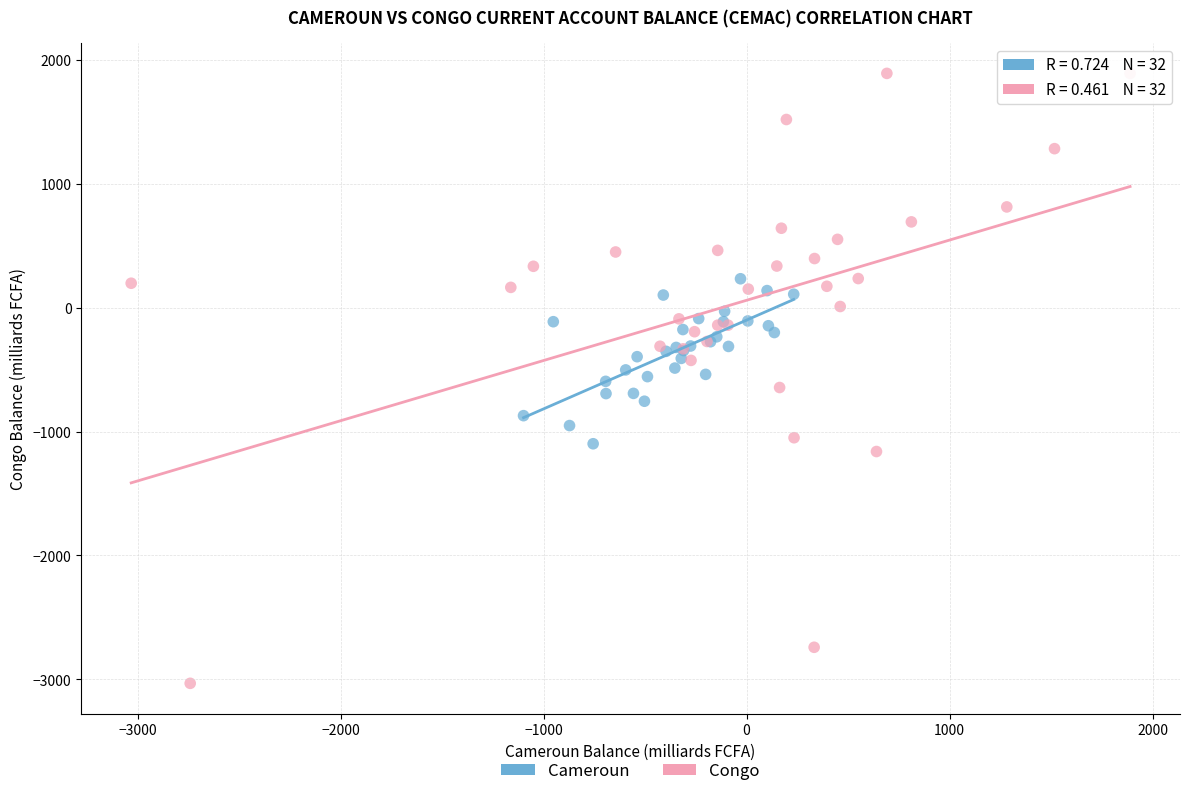

Which series has the widest spread of Y values?

Congo